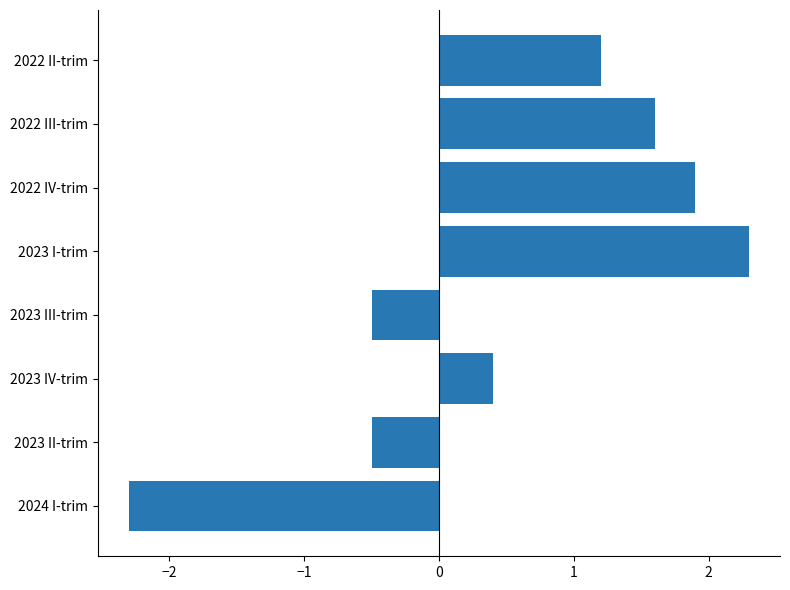

What is the smallest value displayed?

-2.3